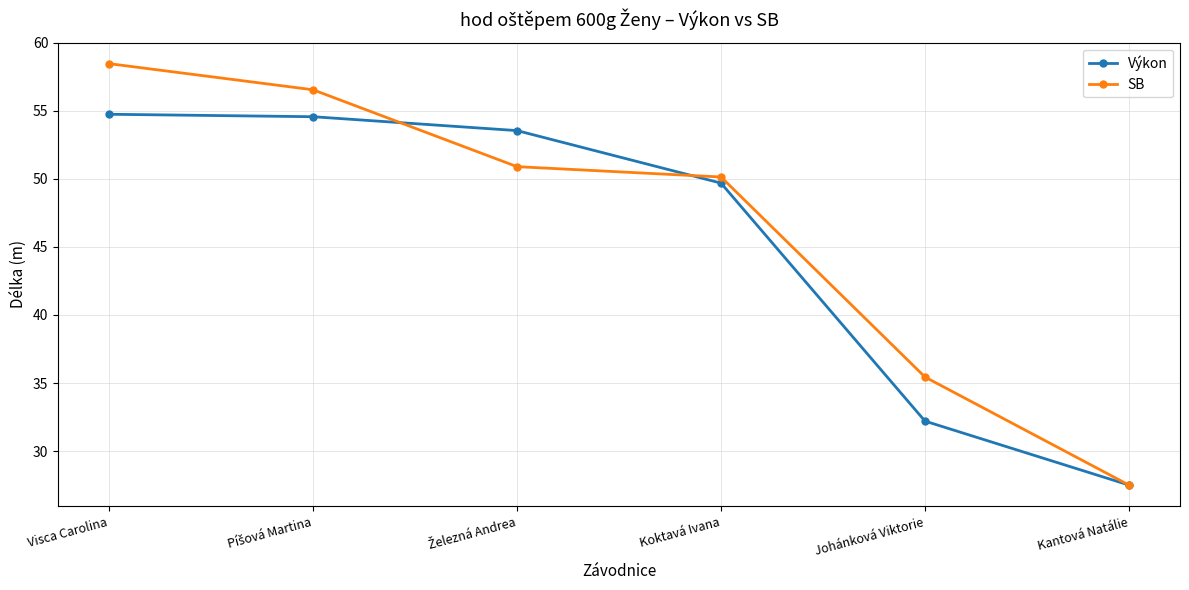

The SB series shows 44.7 at Kantová Natálie. True or false?

False